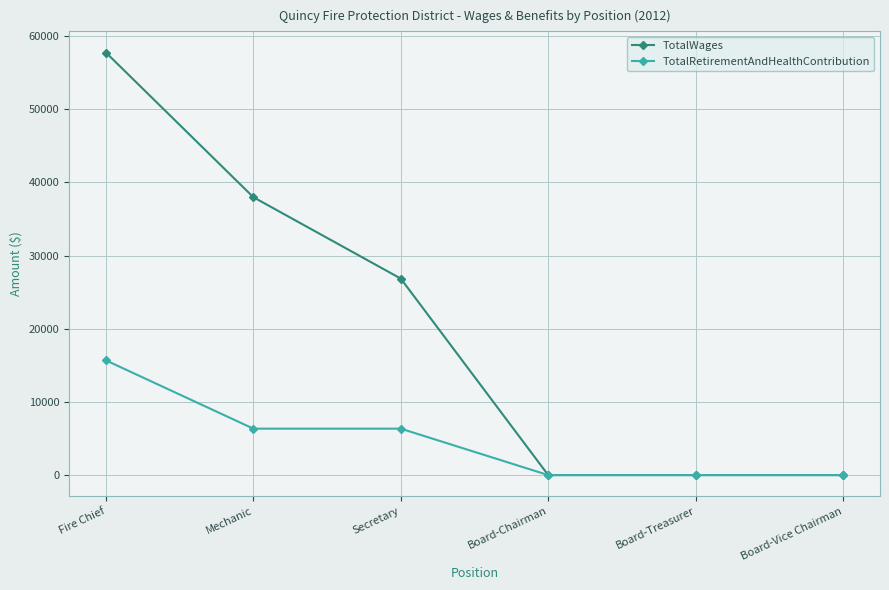

Count the number of categories in the chart.

6